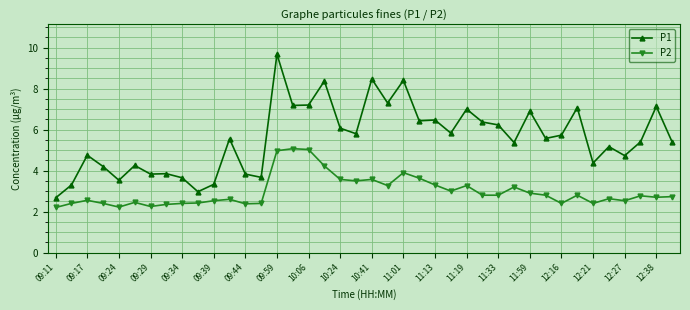

Which series has the largest range (max minus min)?

P1